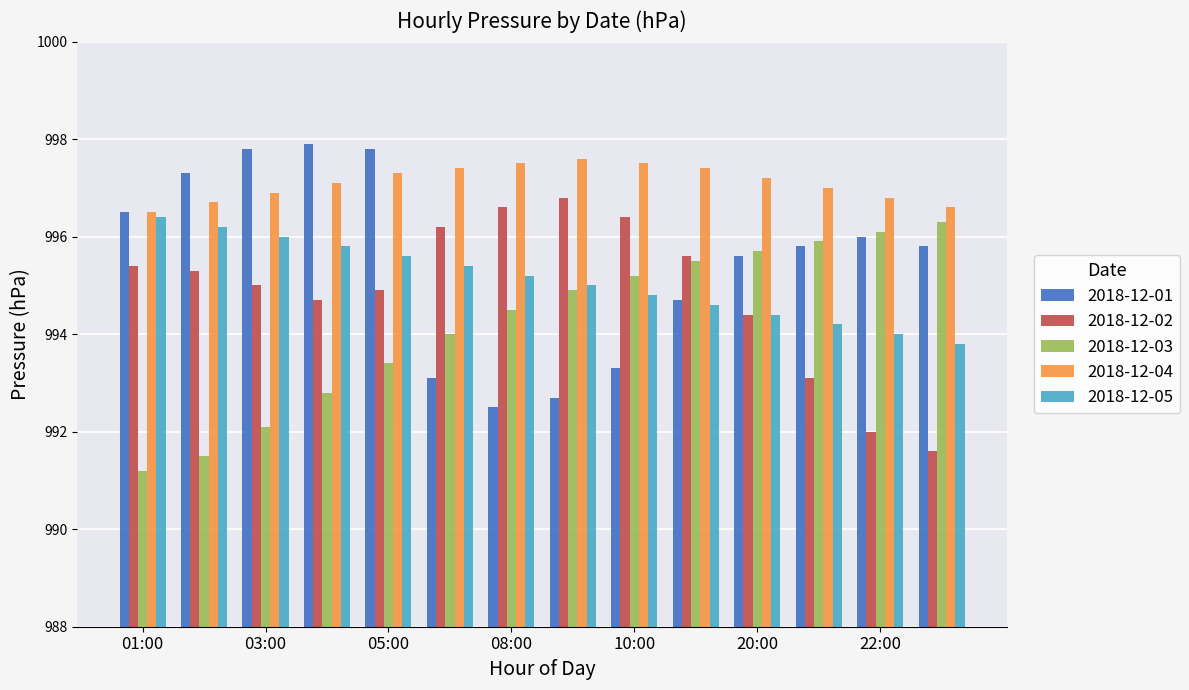

What is the minimum value shown in the chart?

991.2